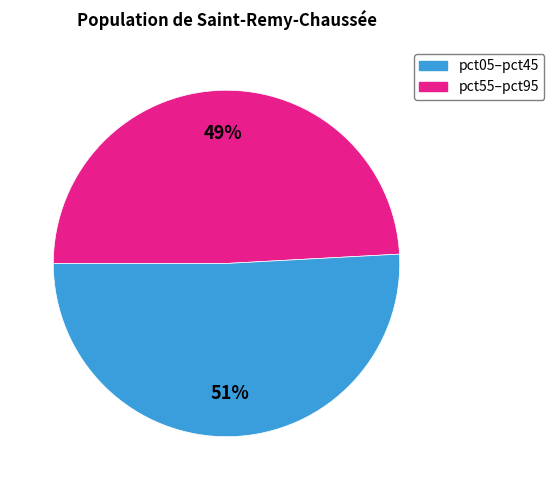

To the nearest percent, what is the difference between the largest and smallest slice percentages?

2%